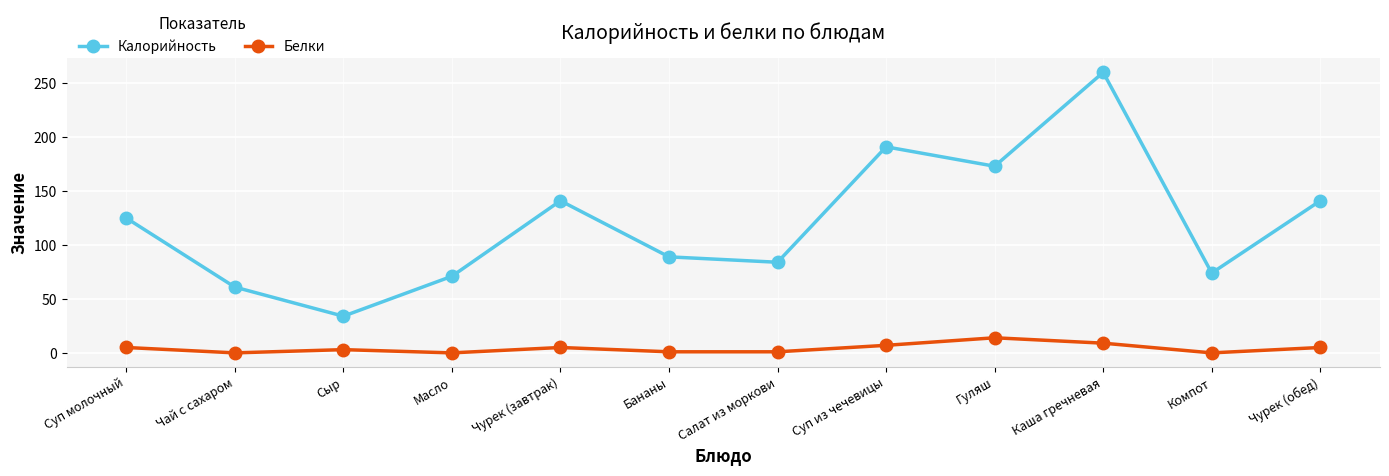

What is the sum of all Калорийность values?

1444